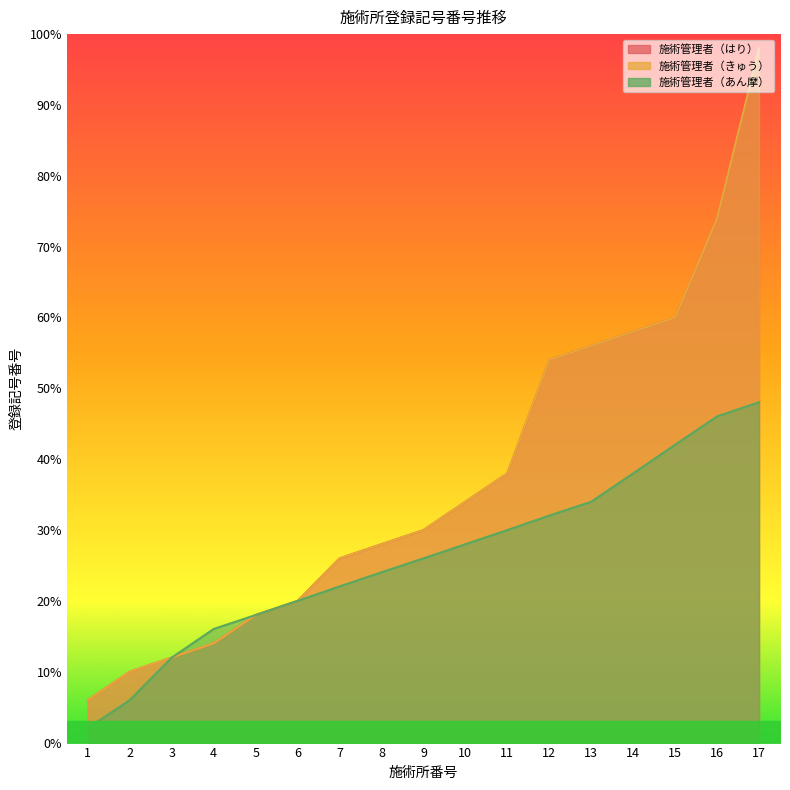

Which series has the largest total across all categories?

施術管理者（はり）